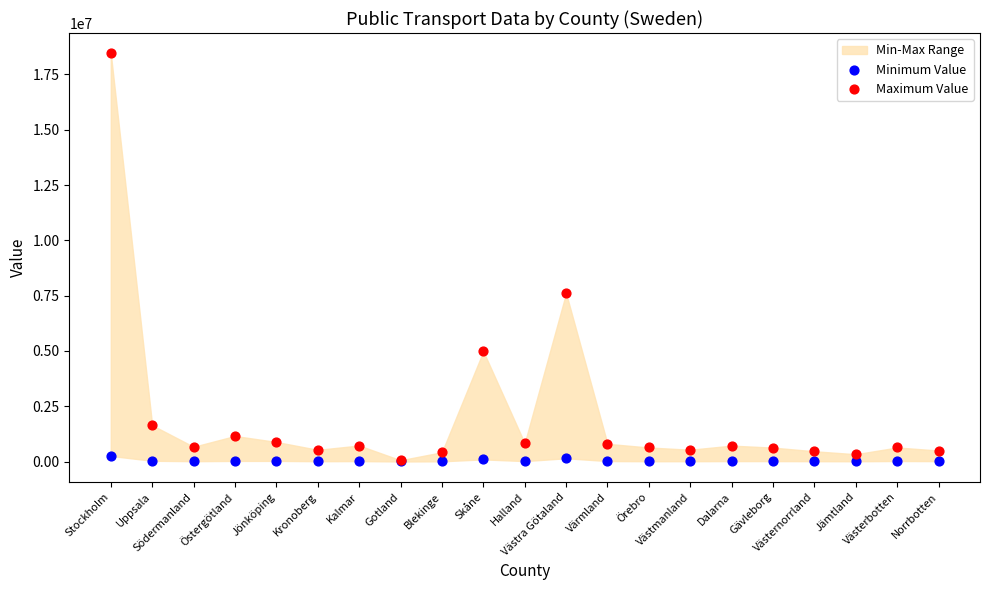

Which series reaches the maximum Y coordinate?

Maximum Value